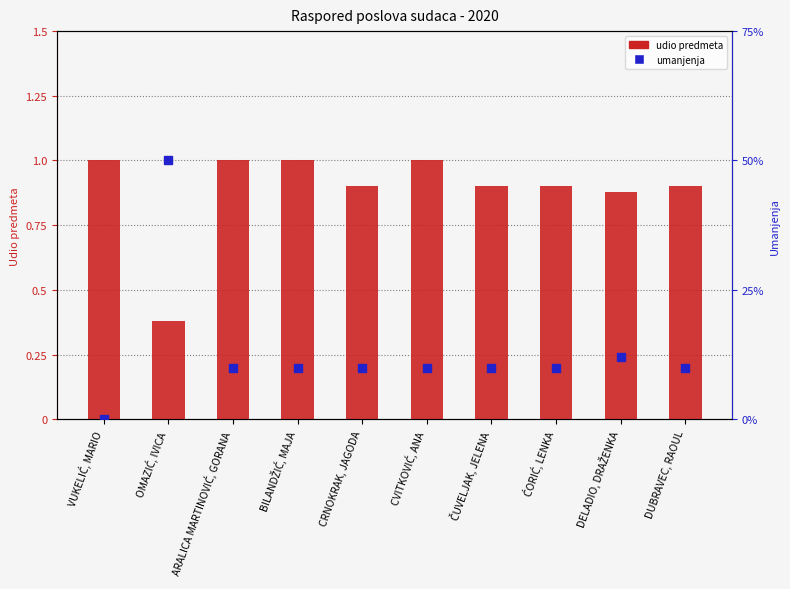

Which series has the widest spread of Y values?

udio predmeta